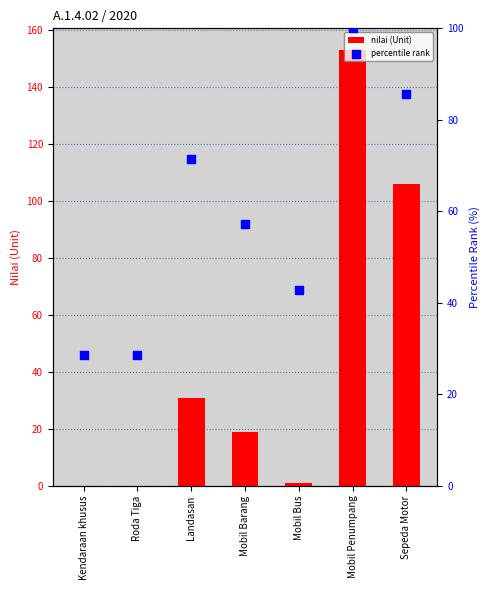

Is the value of percentile rank at Mobil Bus greater than the value of nilai (Unit) at Sepeda Motor?

No